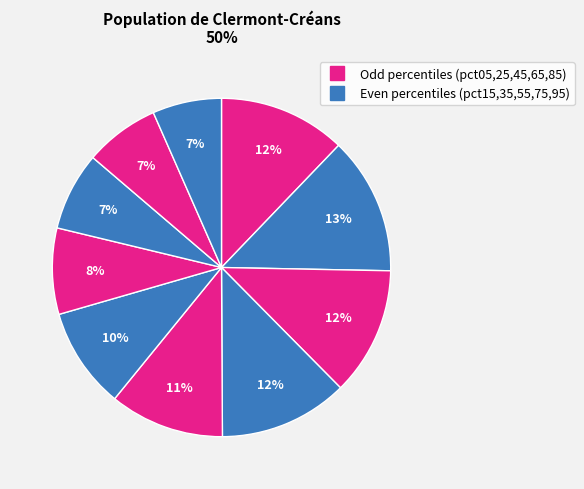

Count the number of slices in the pie.

10